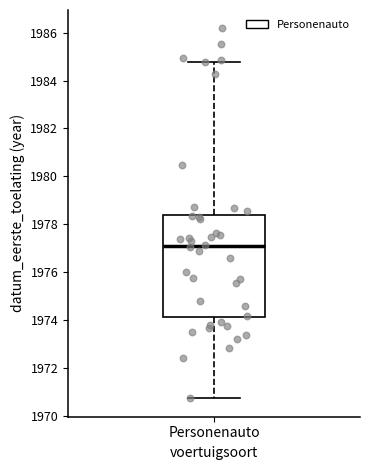

Where is the upper edge of the box for Personenauto on the y-axis? The values are not printed on the chart, so give them approximately, as read against the axis.

1978.4